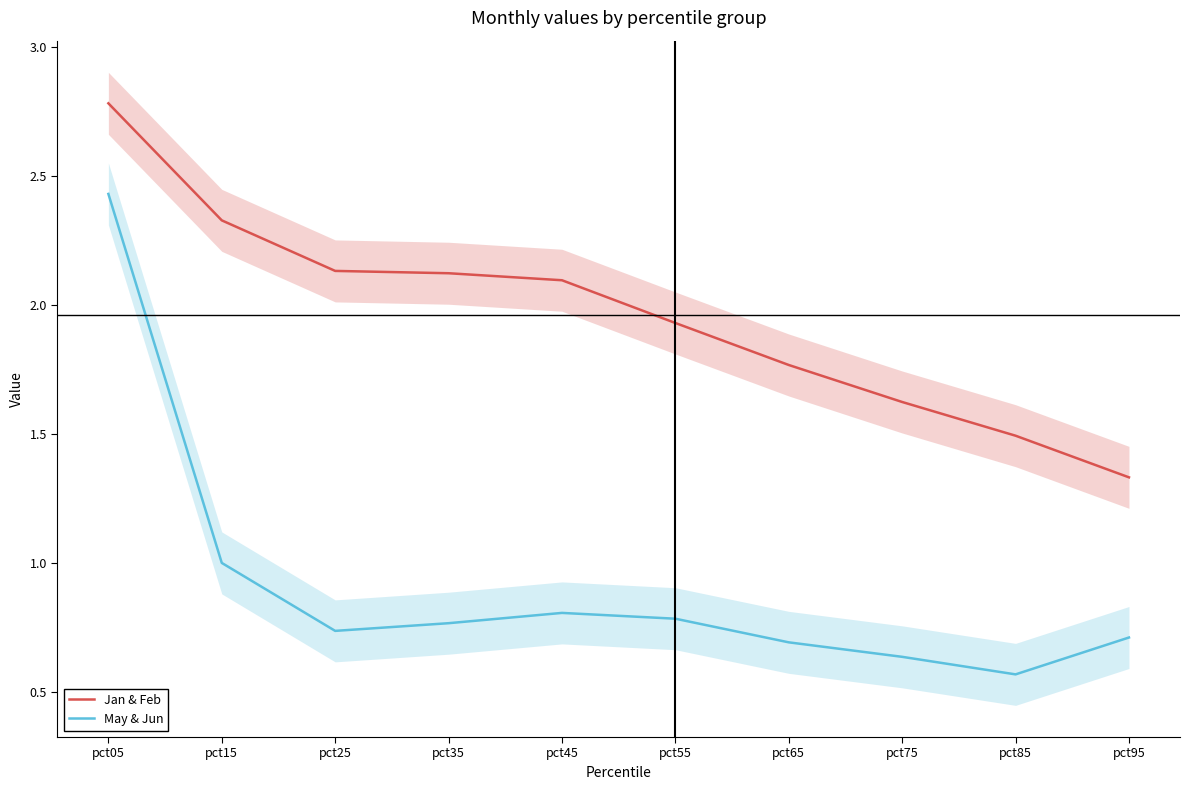

The Jan & Feb series shows 2.1 at pct35. True or false?

True